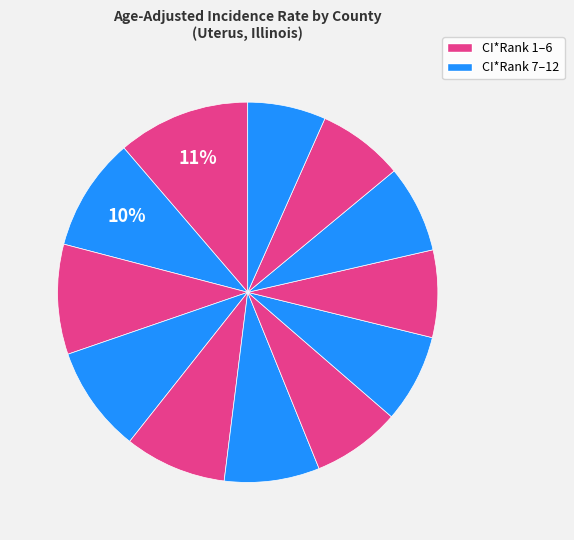

How many slices are in this pie chart?

12